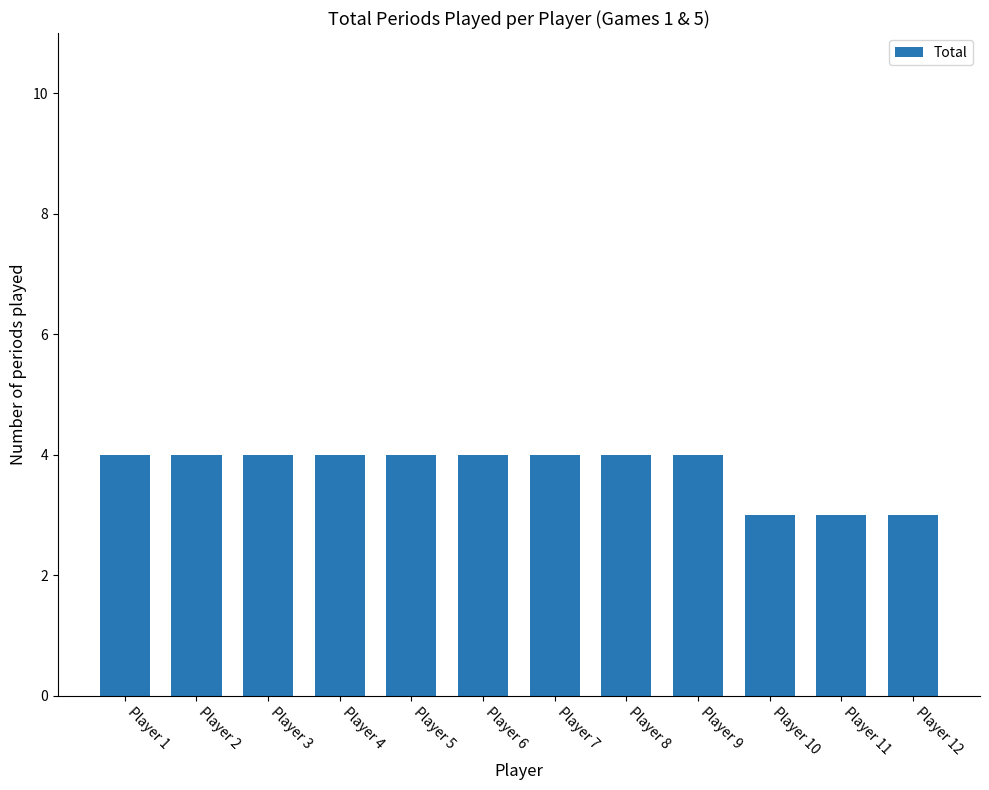

True or false: the data shows 4 at Player 1.

True